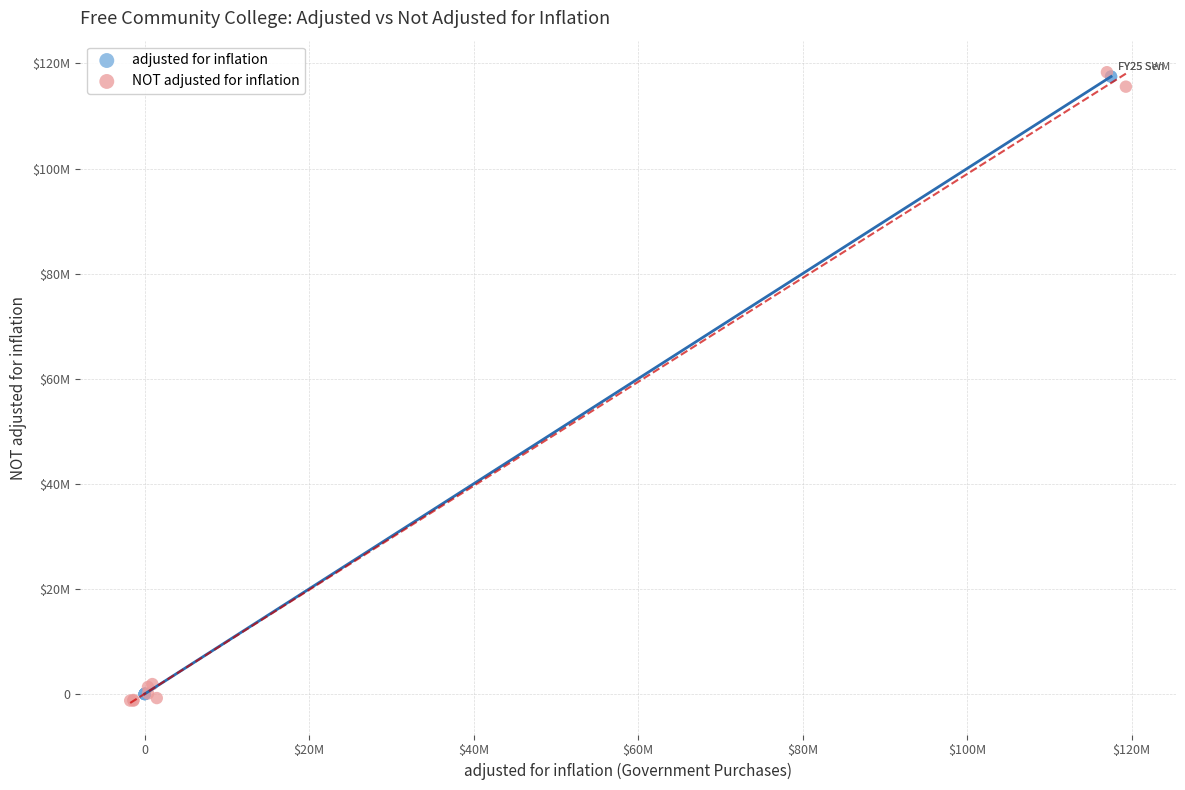

What are all the series names shown in the legend?

adjusted for inflation, NOT adjusted for inflation